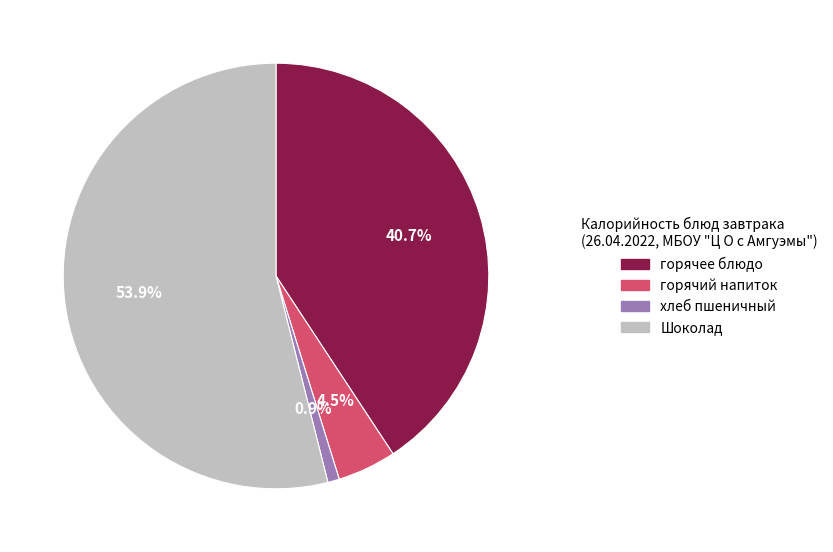

Between хлеб пшеничный and горячее блюдо, which is larger?

горячее блюдо